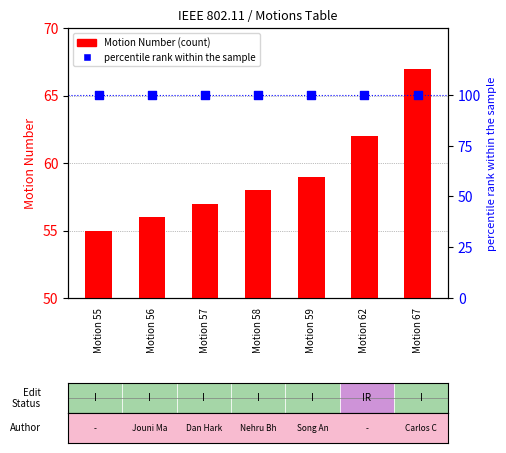

Which series contains the highest Y value?

percentile rank within the sample